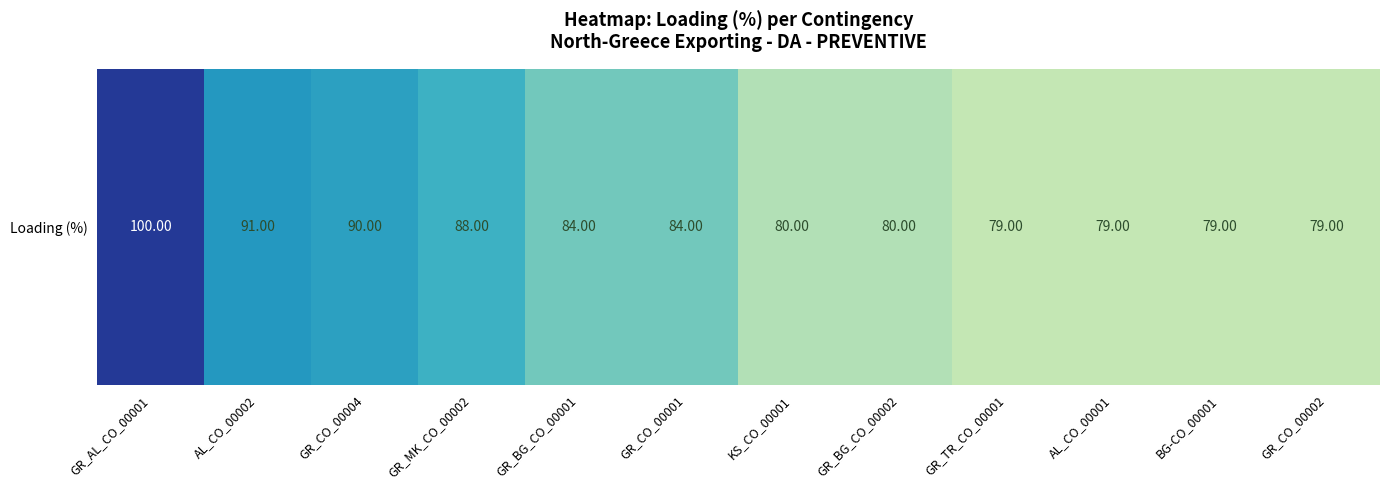

List the labels in order of value, smallest first.

GR_TR_CO_00001, AL_CO_00001, BG-CO_00001, GR_CO_00002, KS_CO_00001, GR_BG_CO_00002, GR_BG_CO_00001, GR_CO_00001, GR_MK_CO_00002, GR_CO_00004, AL_CO_00002, GR_AL_CO_00001